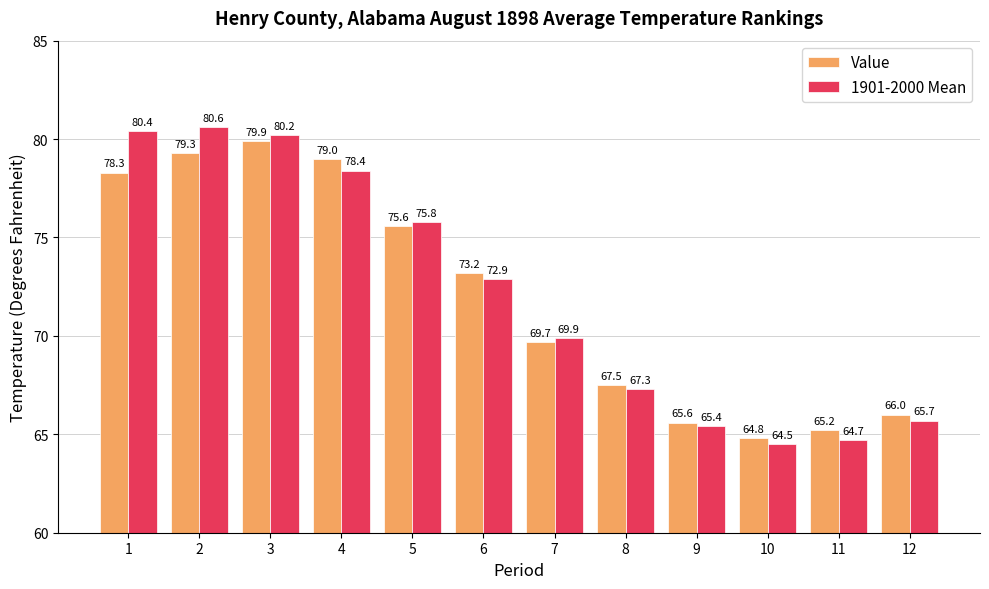

Is it true that 1901-2000 Mean equals 65.7 at 12?

True